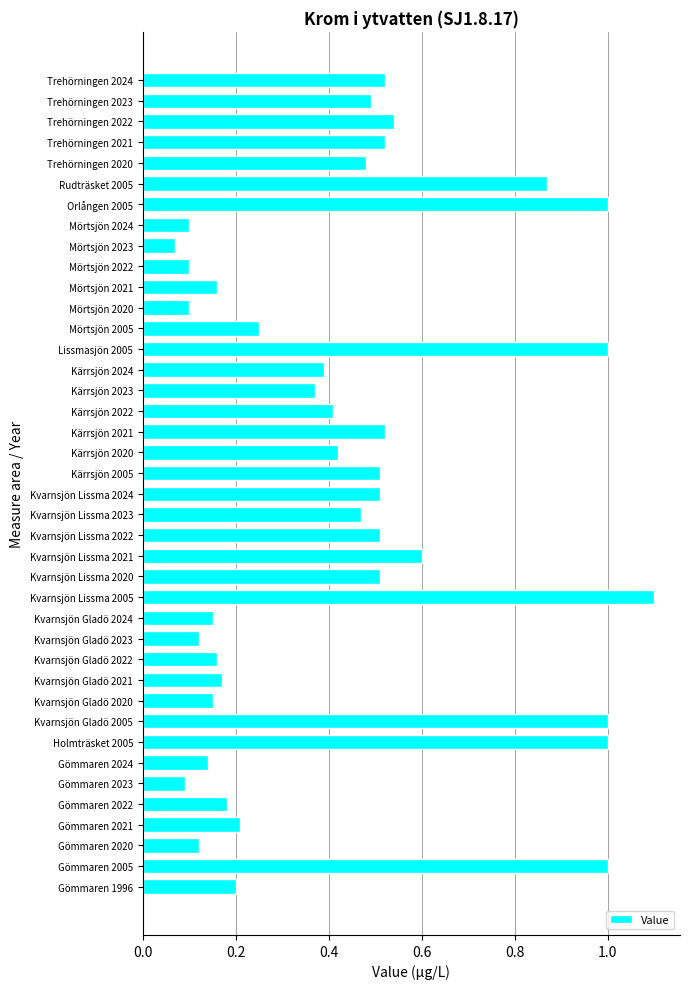

What is the sum of all values?

17.2